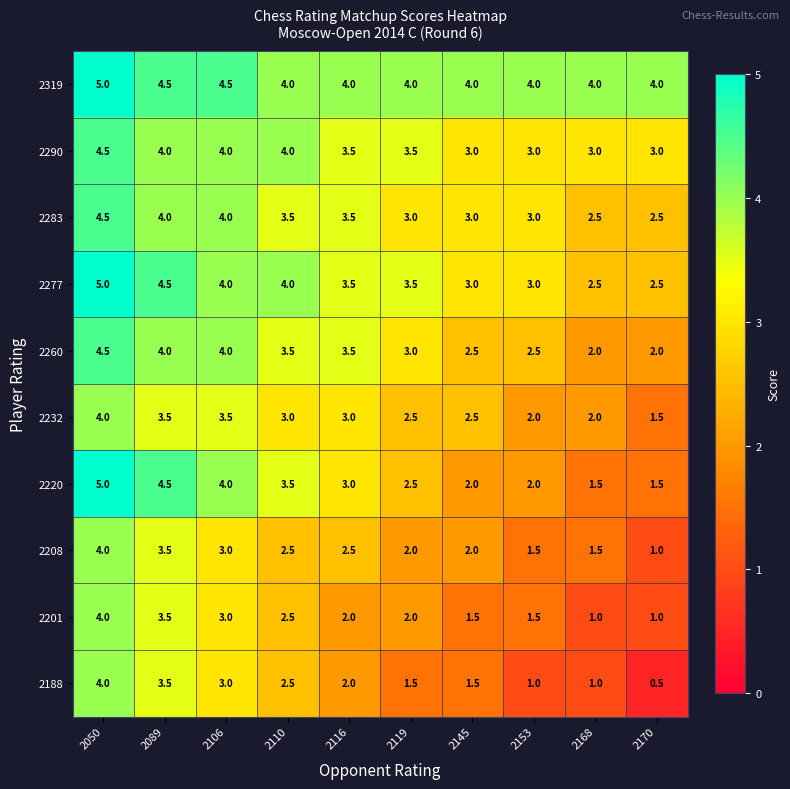

At which label is 2220 closest to 3?

2116